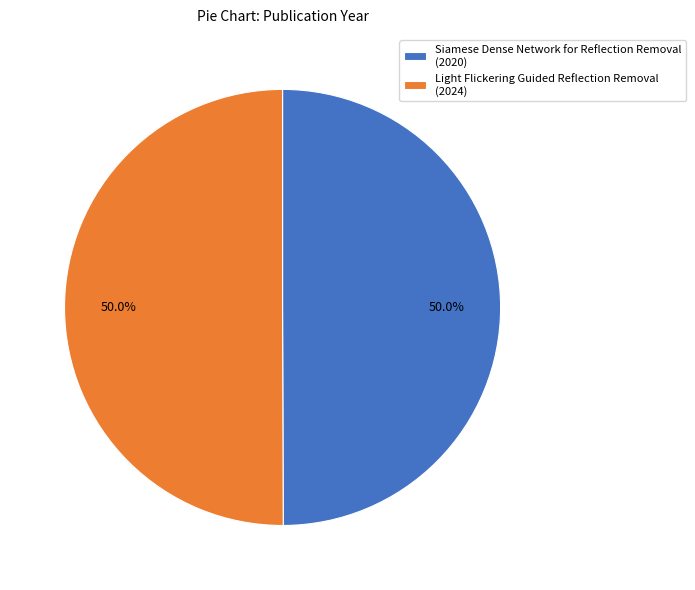

Approximately how many times larger is the value at Siamese Dense Network for Reflection Removal compared to Light Flickering Guided Reflection Removal?

1.0